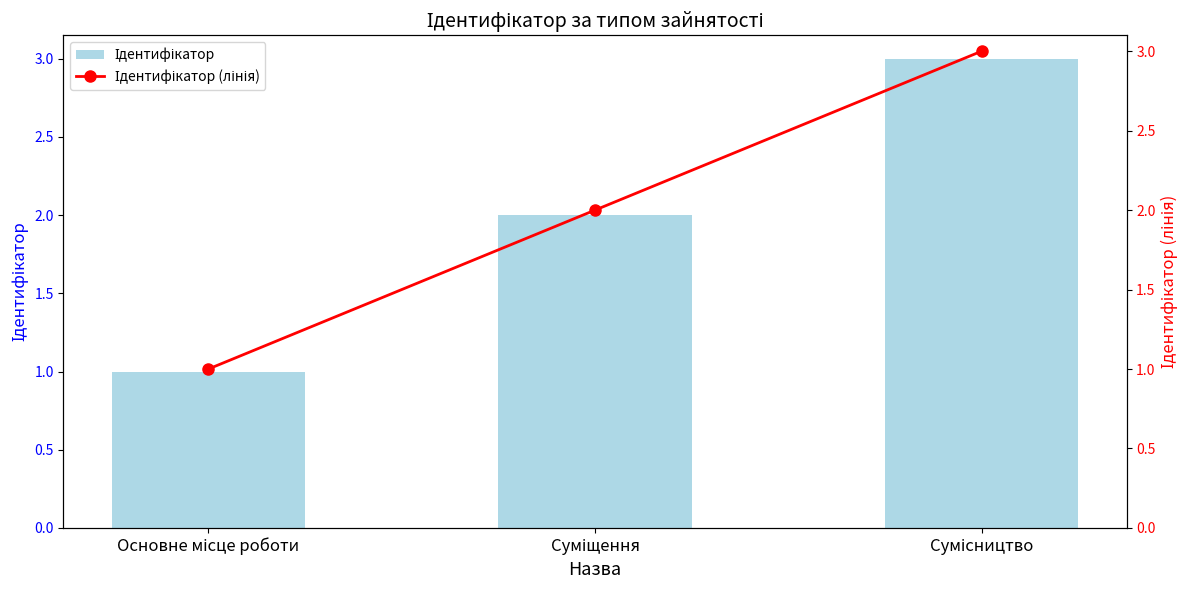

What is the value of the Ідентифікатор (лінія) bar at the 2nd from the left?

2